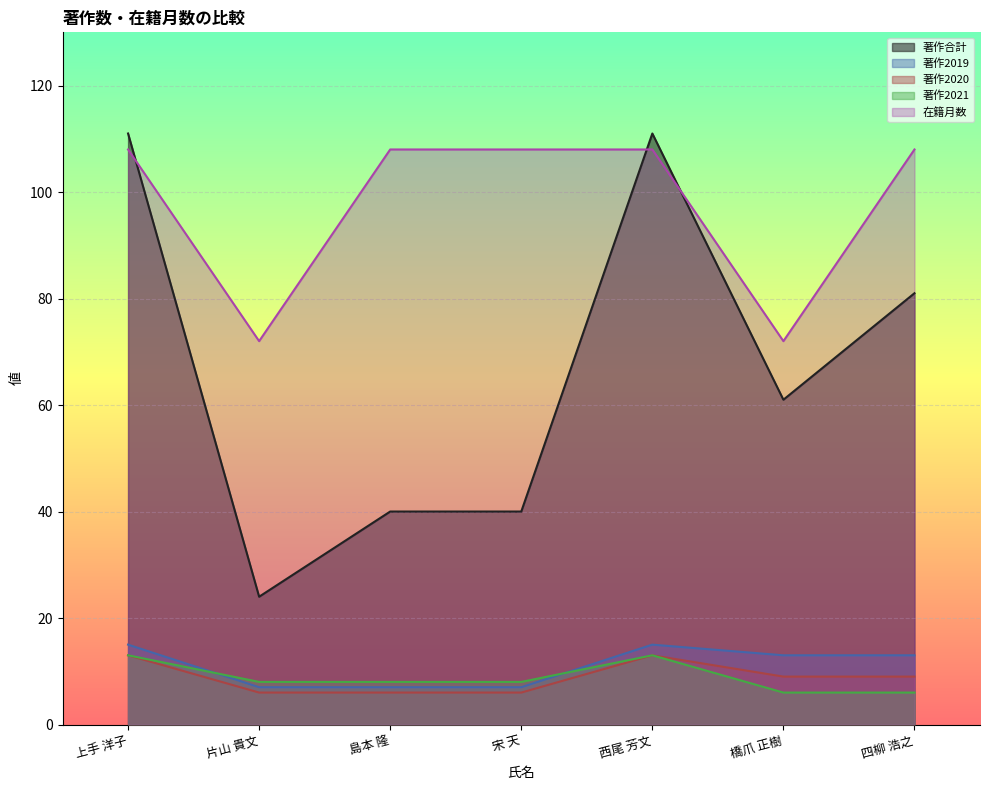

What is the spread (max minus min) of values at 橋爪 正樹?

66